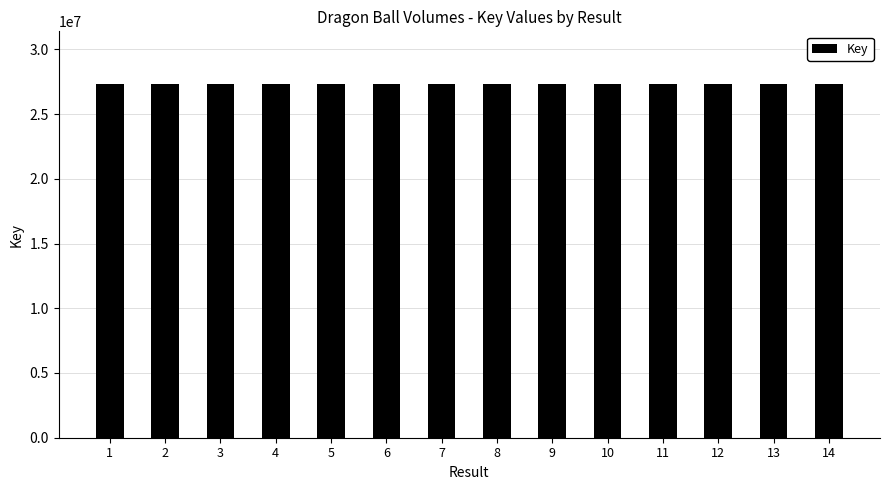

The value at 7 is 38376337. True or false?

False